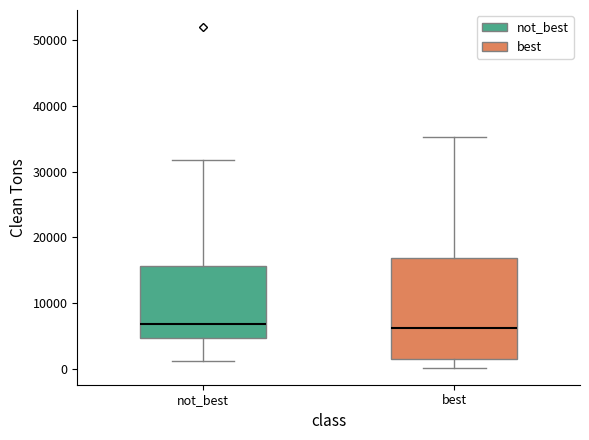

Reading left to right, read every box against the y-axis: the position of its median line, the range the box covers, and the ends of its whiskers. The values are not printed on the chart, so give them approximately, as read against the axis.

not_best: median 7000, box 5000 to 16000, whiskers 1000 to 32000
best: median 6000, box 2000 to 17000, whiskers 0 to 35000